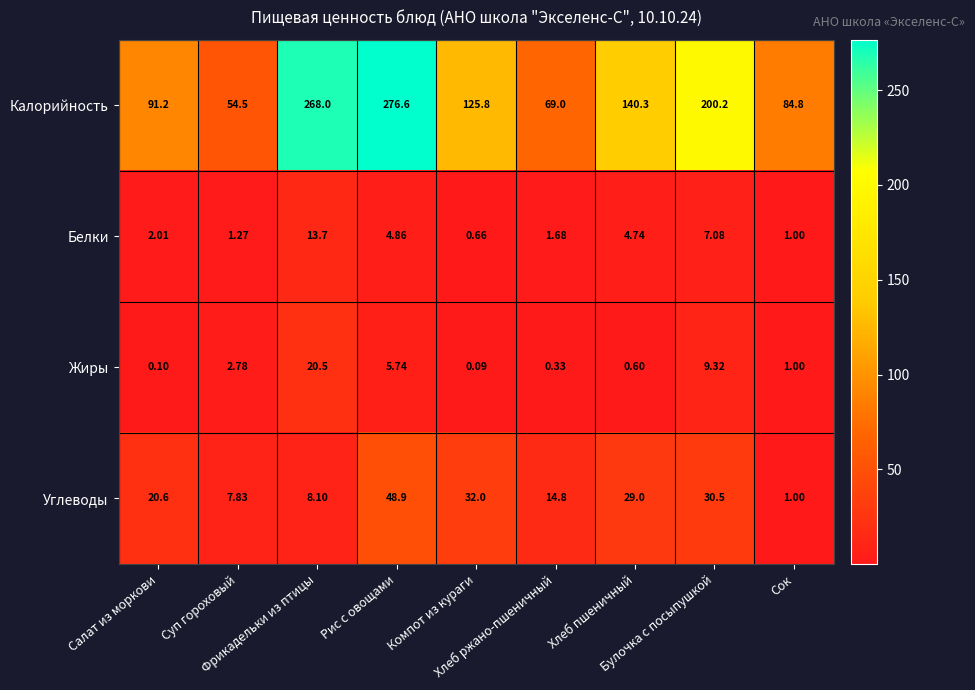

How many series are shown in this chart?

4